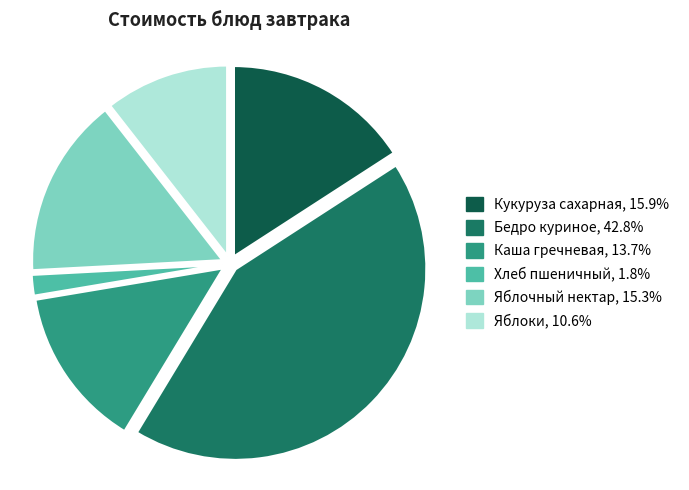

The Каша гречневая slice represents 14% of the pie. True or false?

True